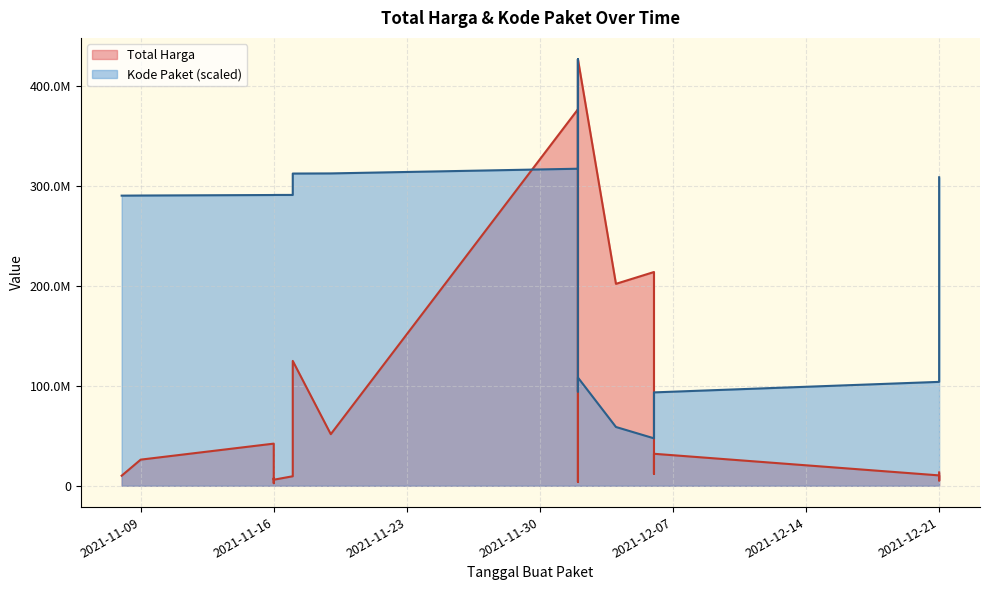

How many values in the Total Harga series are below 15125000?

11